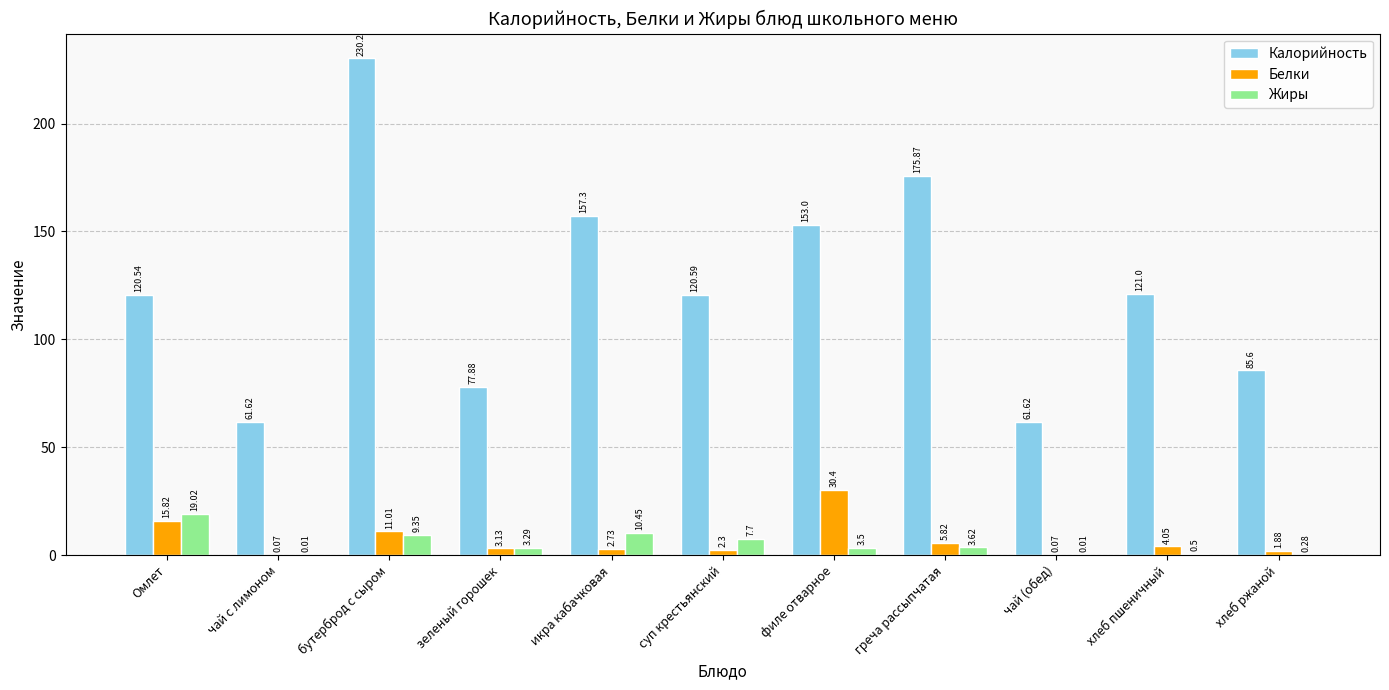

The value of Калорийность at греча рассыпчатая is 175.9. True or false?

True